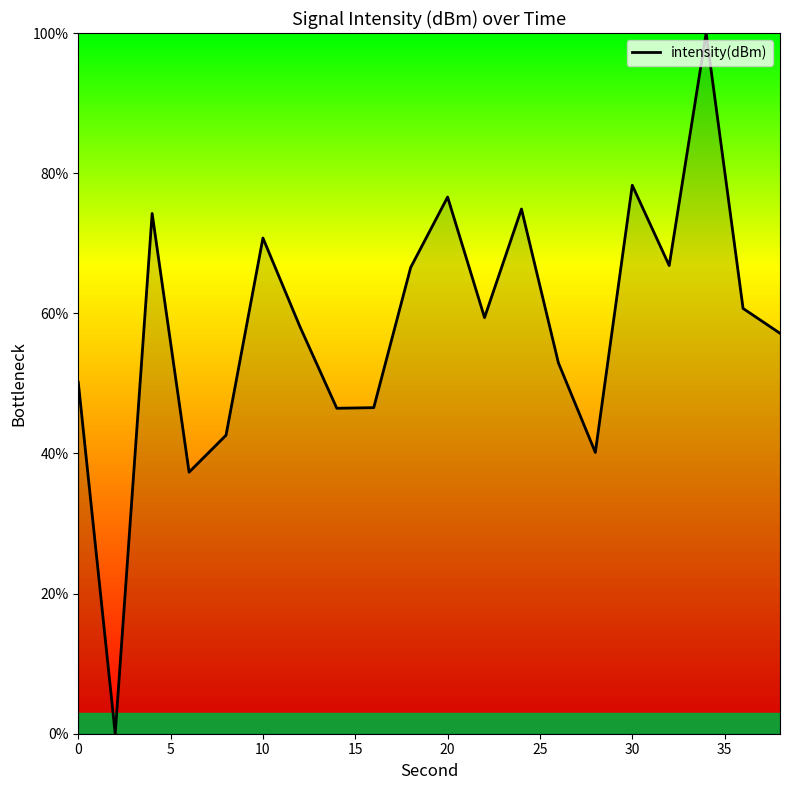

What is the maximum value shown in the chart?

100.0